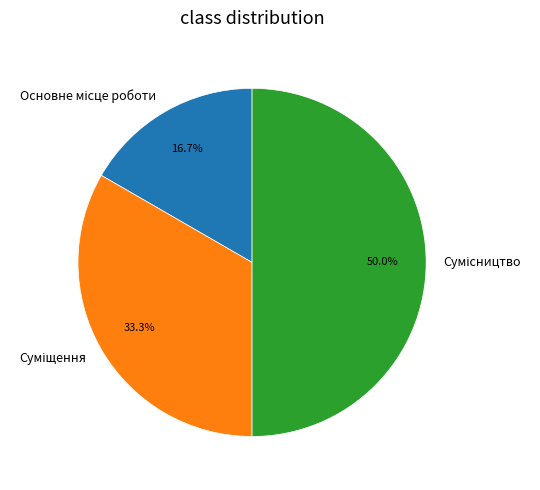

How many segments does this pie chart have?

3